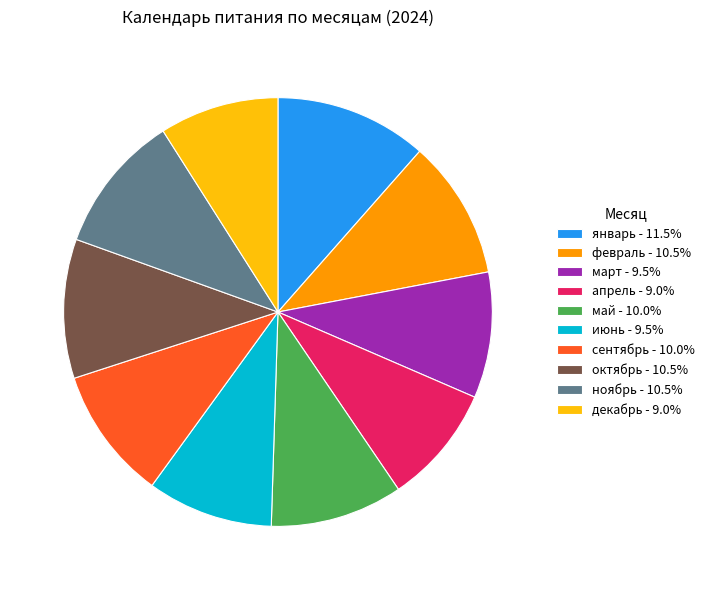

Is there a majority slice in this chart?

No